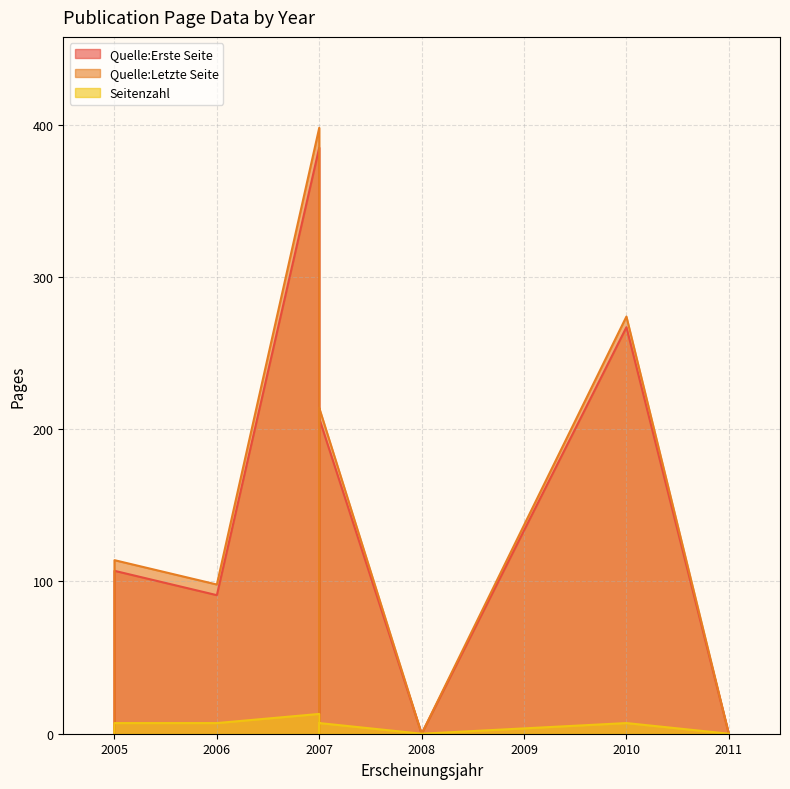

How many lines are shown in the chart?

3